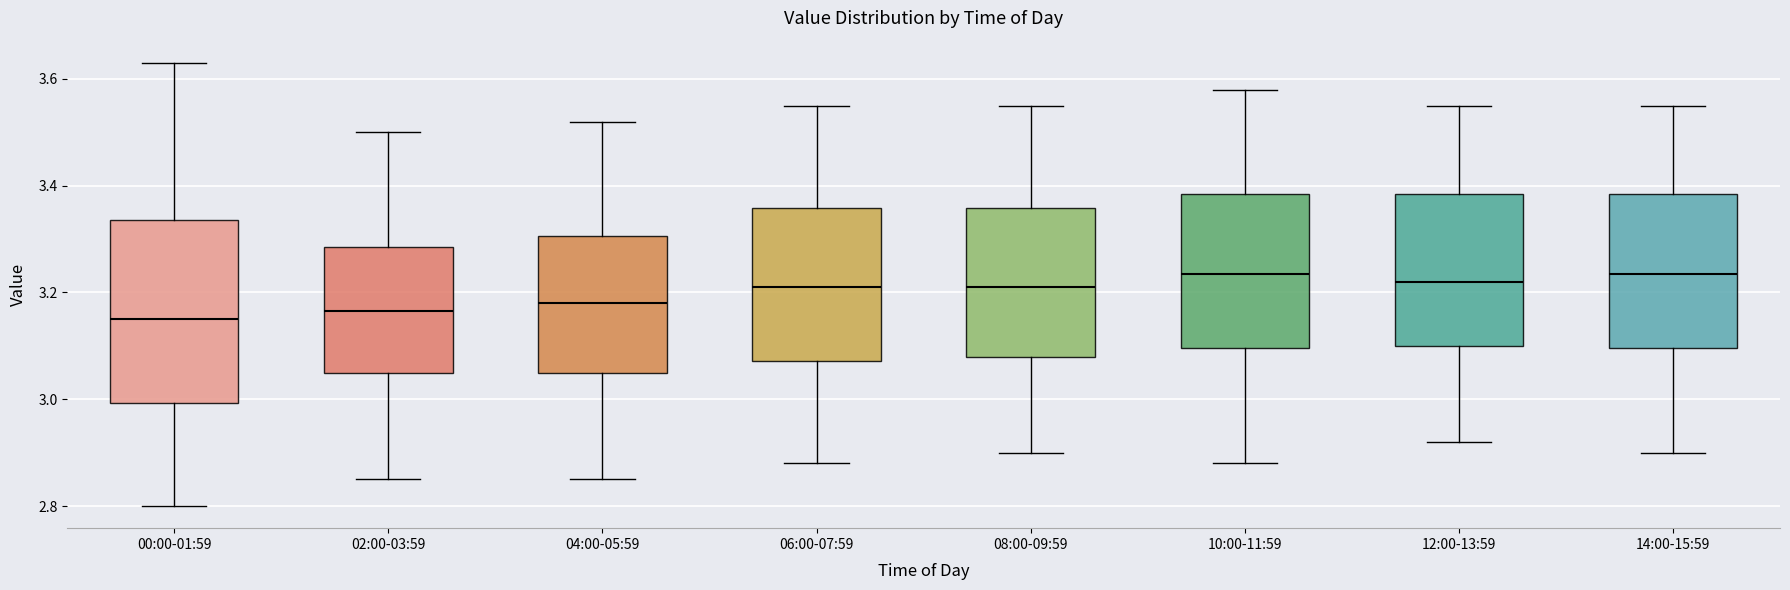

Comparing the boxes themselves (not the whiskers), which one is the tallest?

00:00-01:59